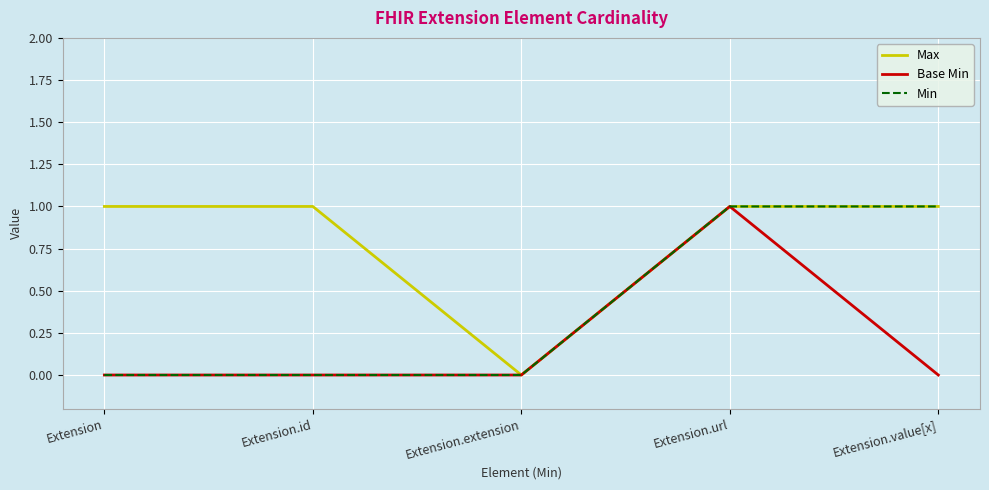

Reading left to right, extract all data points from this chart.

Max: Extension=1	Extension.id=1	Extension.extension=0	Extension.url=1	Extension.value[x]=1
Base Min: Extension=0	Extension.id=0	Extension.extension=0	Extension.url=1	Extension.value[x]=0
Min: Extension=0	Extension.id=0	Extension.extension=0	Extension.url=1	Extension.value[x]=1